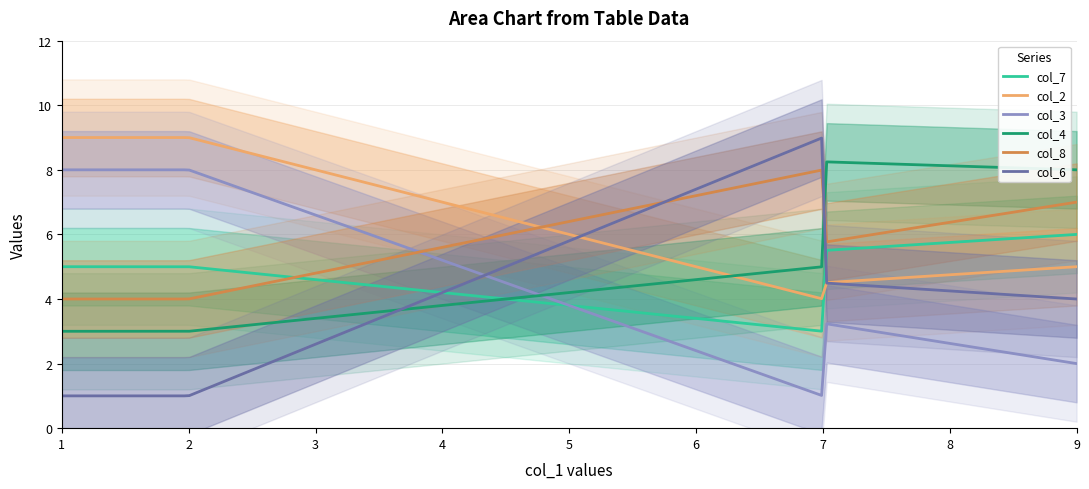

How many lines are shown in the chart?

6